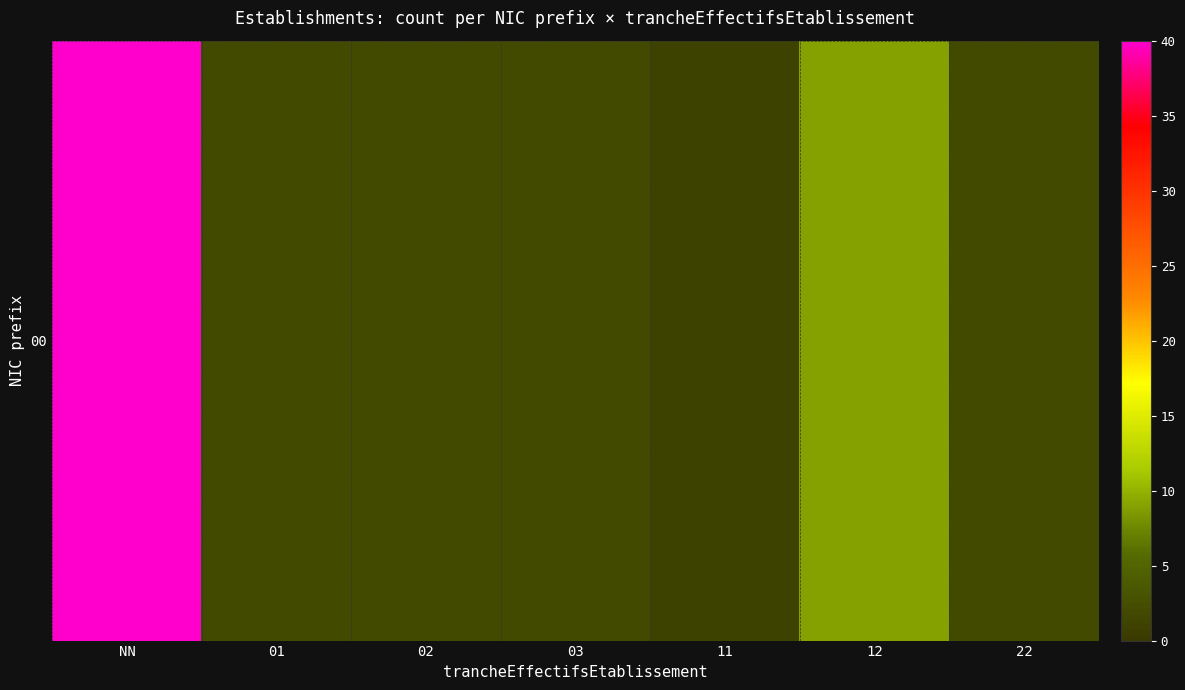

Count the number of data series in this chart.

1